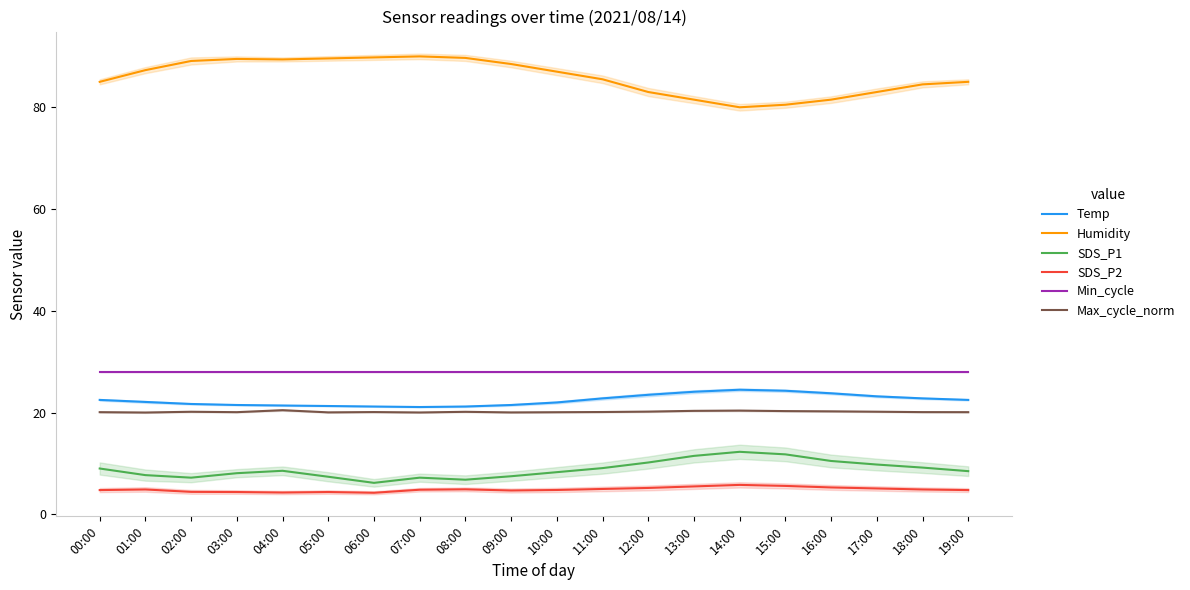

What is the total value across all series at 08:00?

170.8